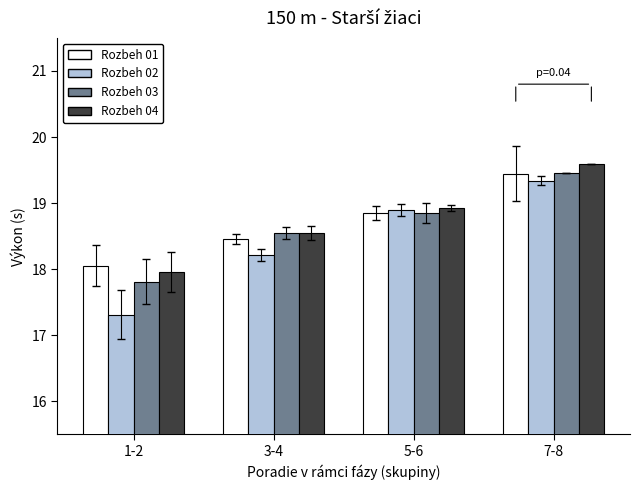

What is the approximate value of Rozbeh 01 at 1-2?

18.1